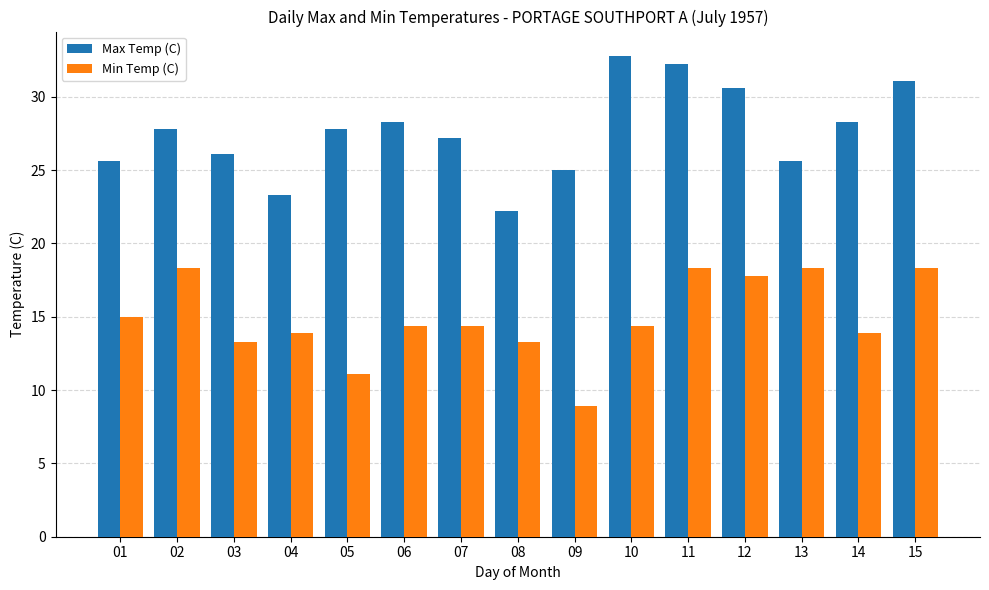

The value of Min Temp (C) at 06 is 6.5. True or false?

False